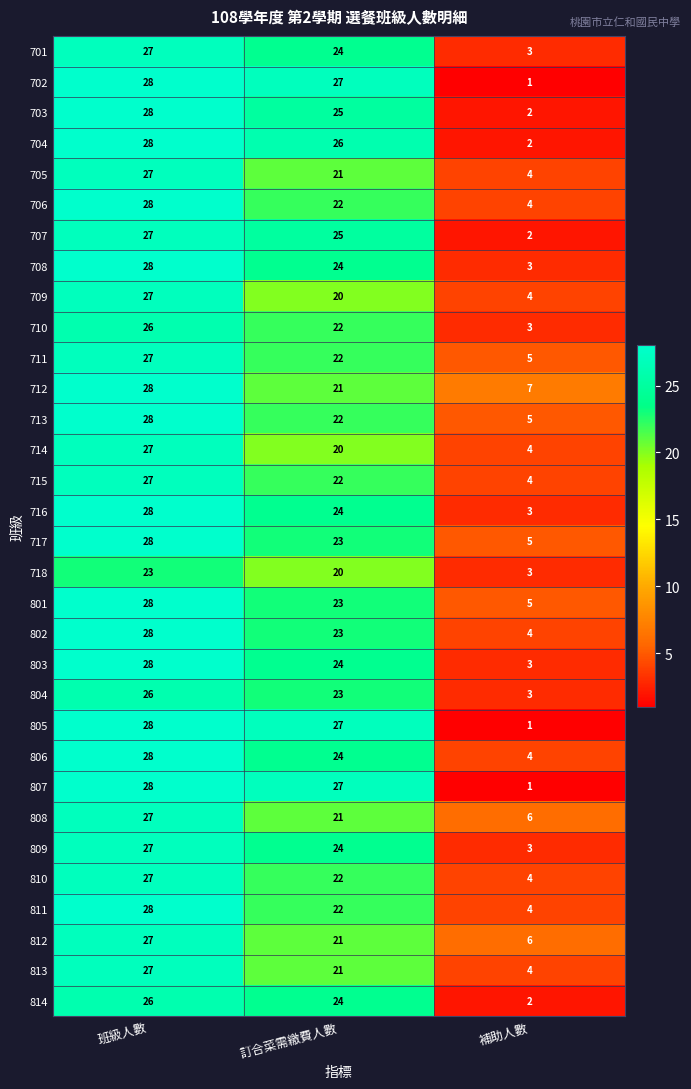

At which category is the sum across all series the highest?

班級人數